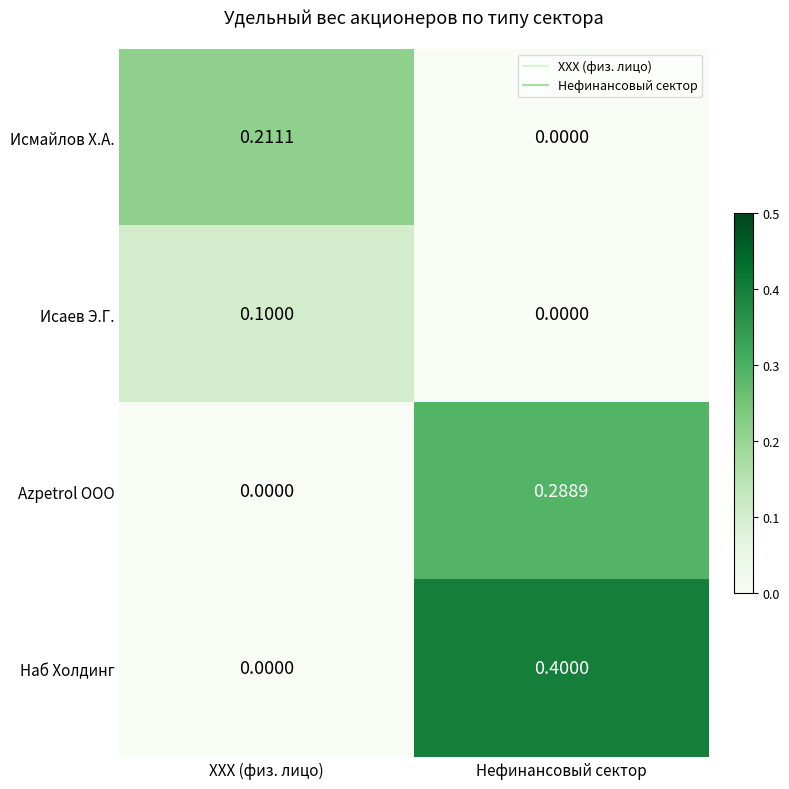

Is the value of Исмайлов Х.А. at Нефинансовый сектор greater than the value of Исаев Э.Г. at XXX (физ. лицо)?

No